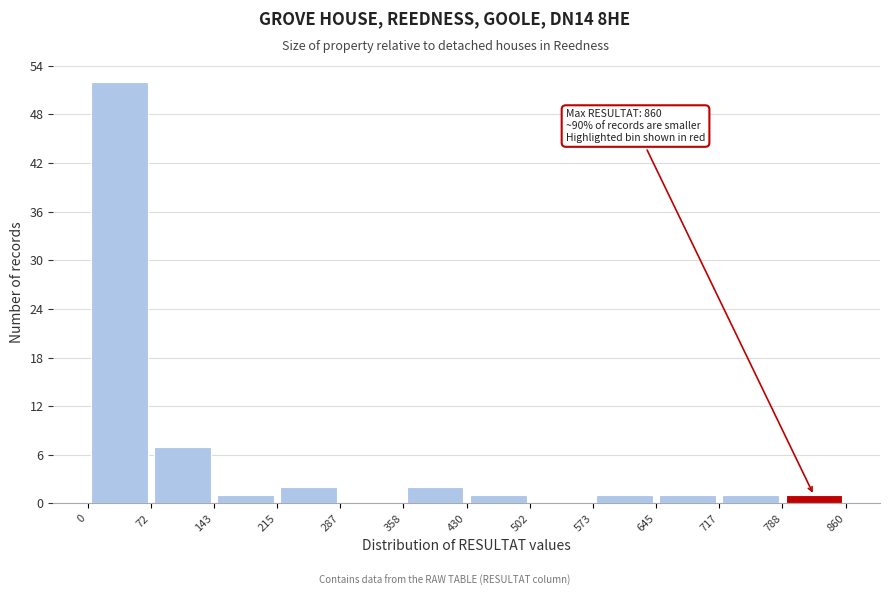

Over which range of the x-axis is the bar tallest?

0 to 72